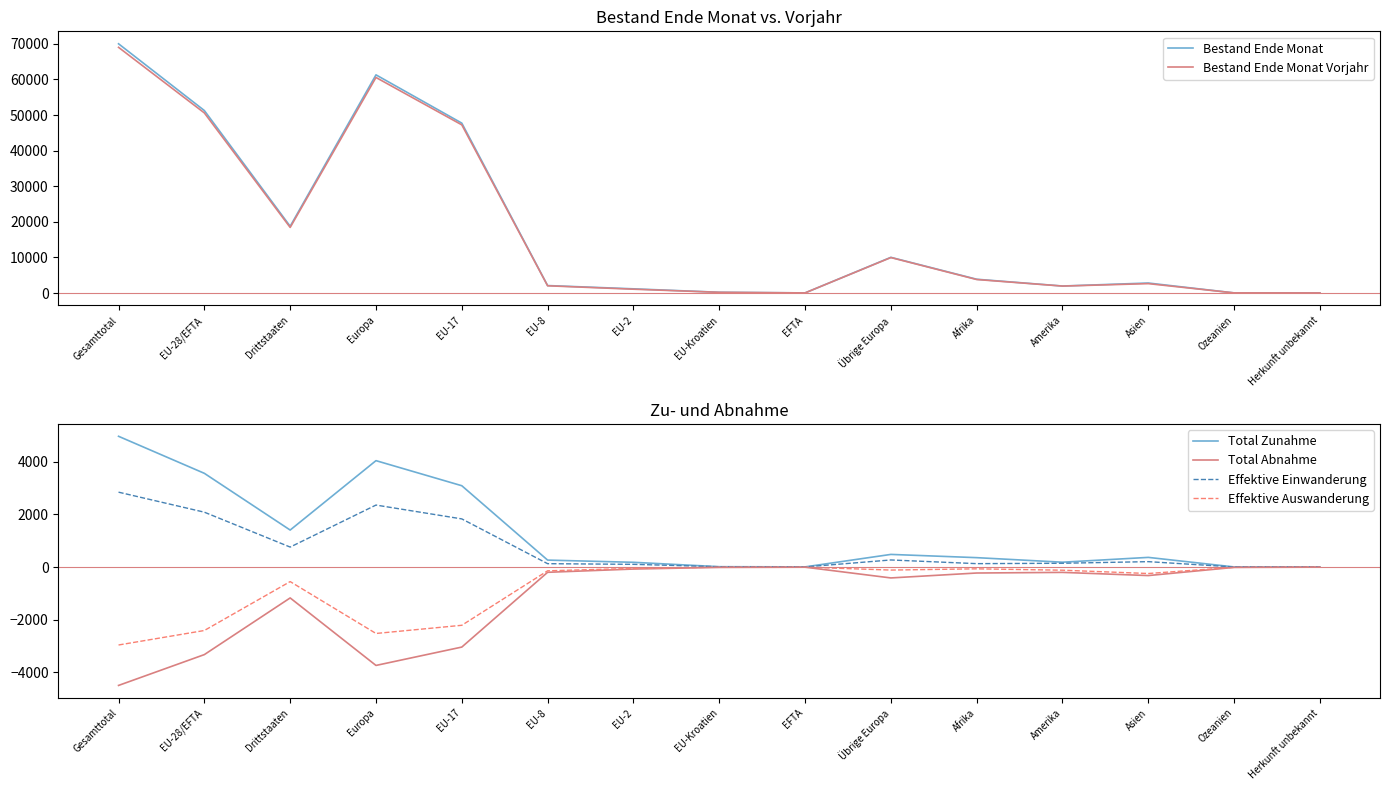

True or false: Bestand Ende Monat has a value of 1789 at Asien.

False